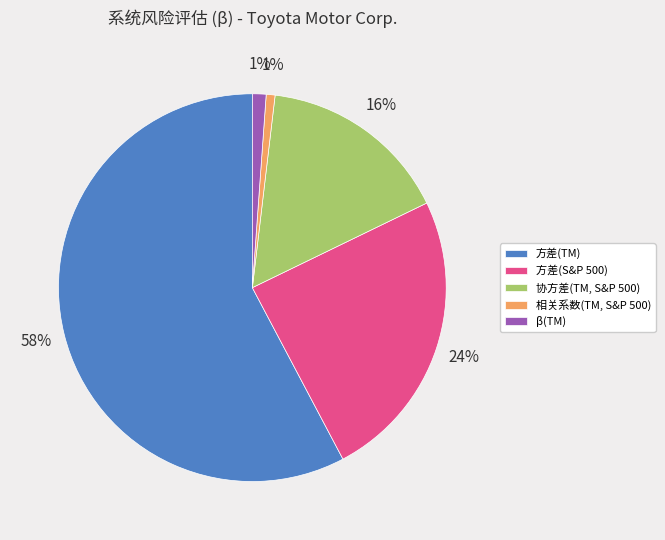

Is the sum of 协方差(TM, S&P 500) and 方差(TM) greater than half?

Yes